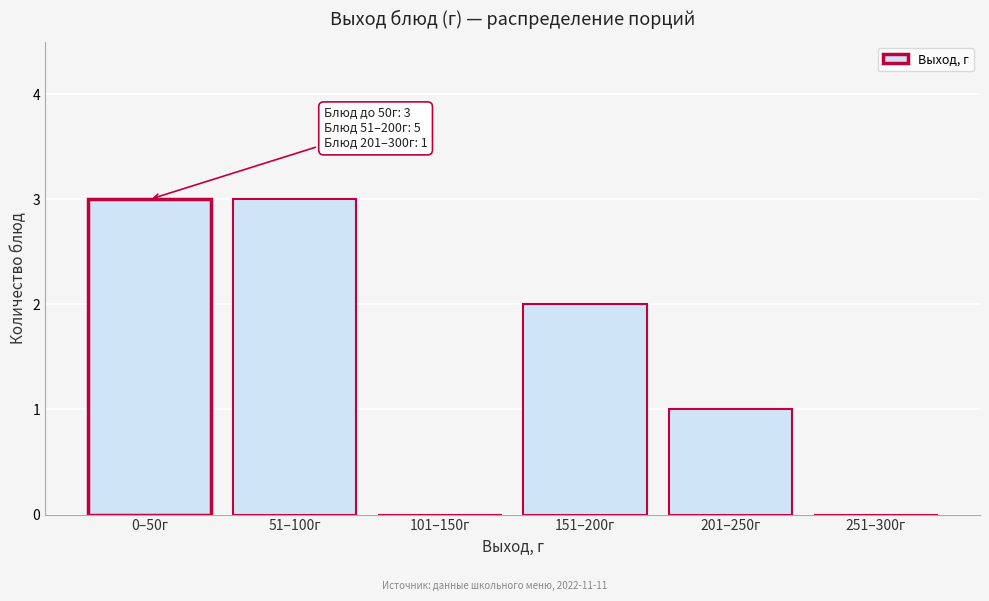

Reading right to left, extract all data points from this chart.

251–300г=0	201–250г=1	151–200г=2	101–150г=0	51–100г=3	0–50г=3